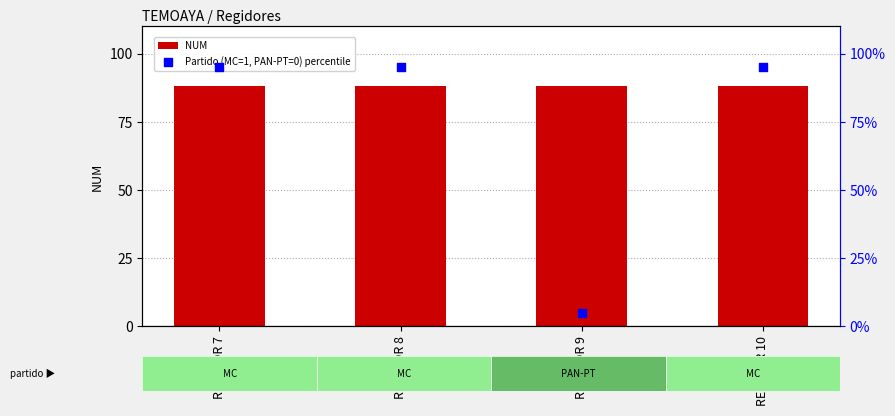

Which series reaches the maximum Y coordinate?

Partido (MC=1, PAN-PT=0) percentile